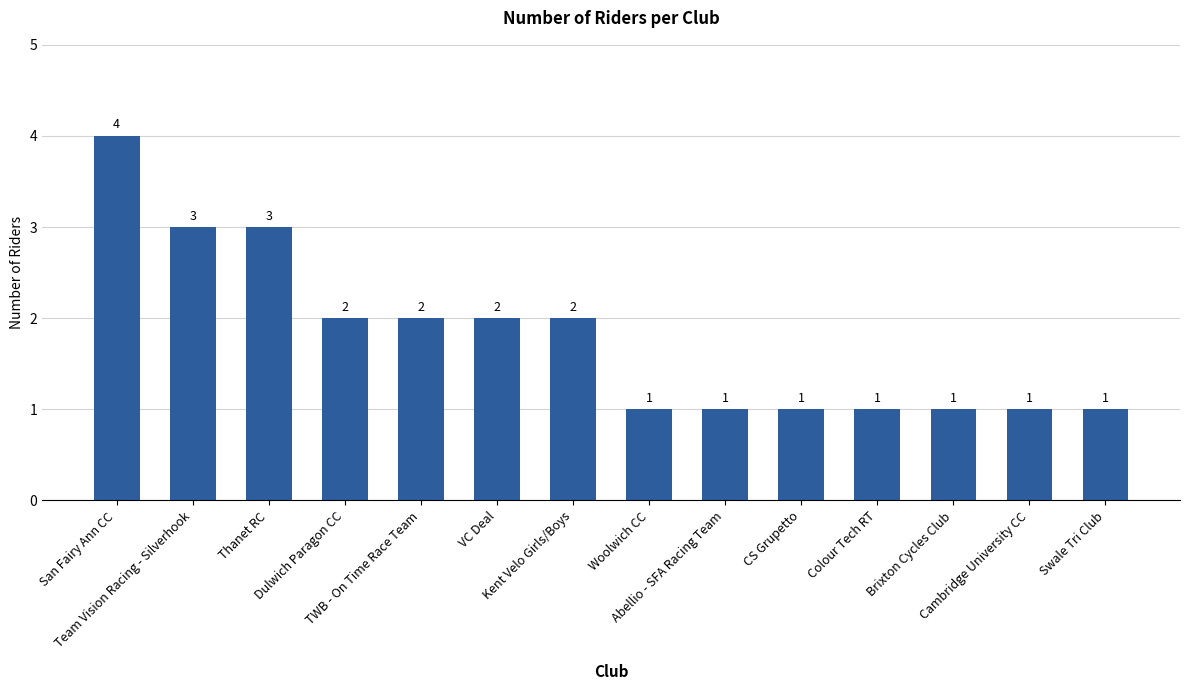

What is the change in value from San Fairy Ann CC to Brixton Cycles Club?

-3